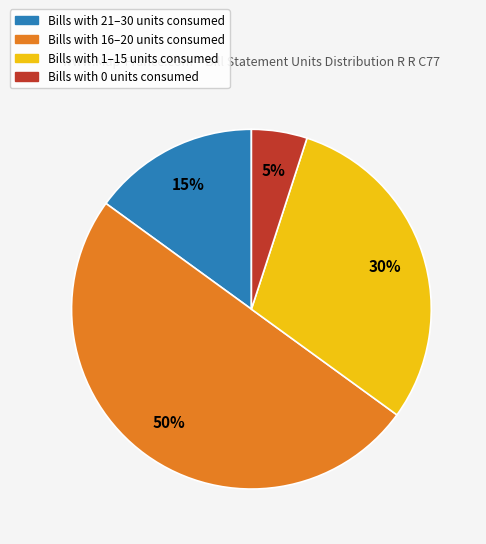

How many segments does this pie chart have?

4